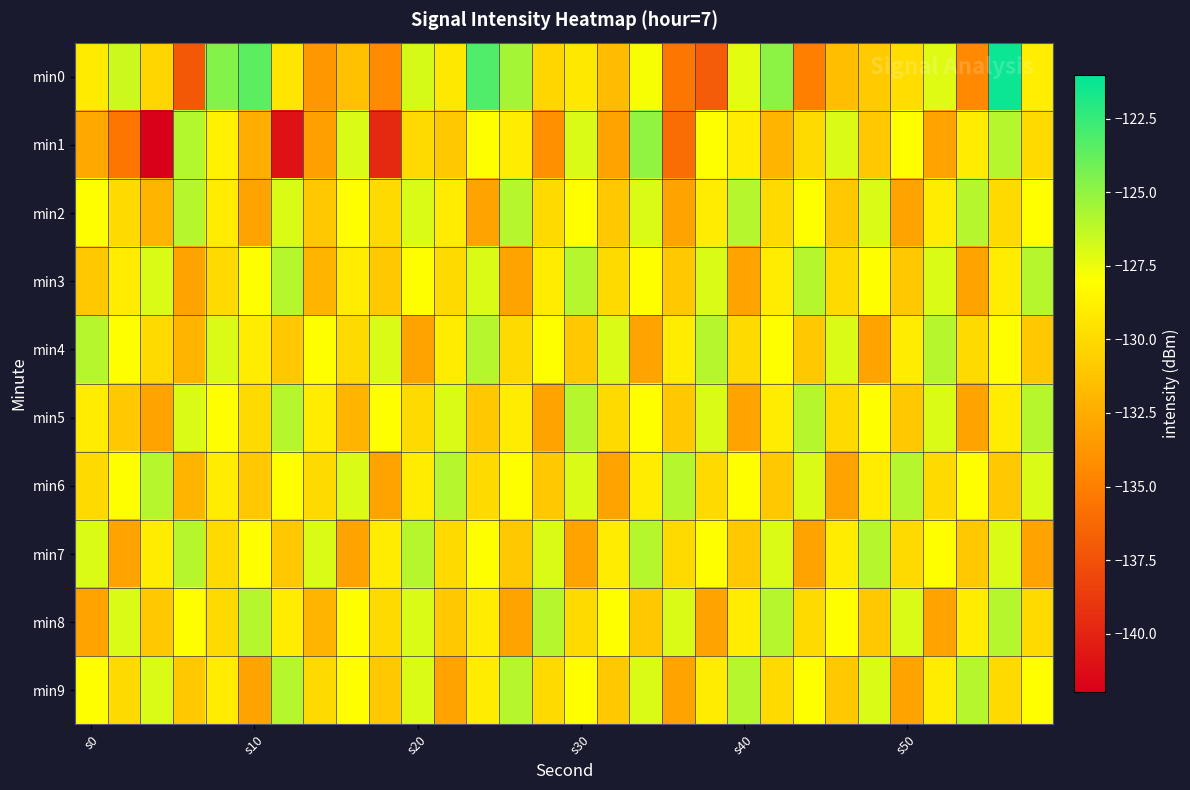

Which category has the highest value across all series?

28